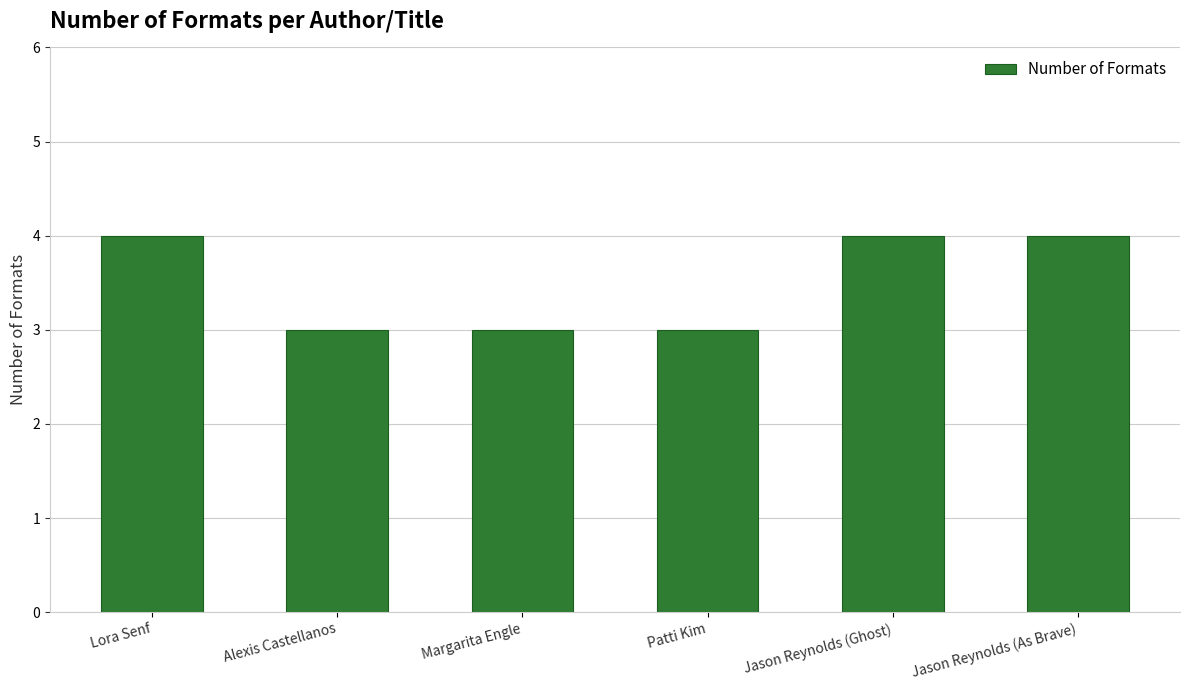

What is the greatest value displayed?

4